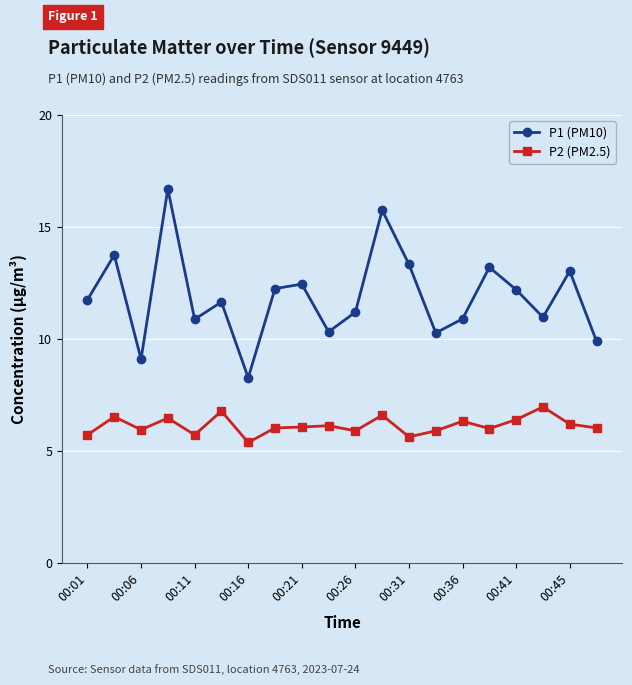

Which series has the widest spread of values?

P1 (PM10)